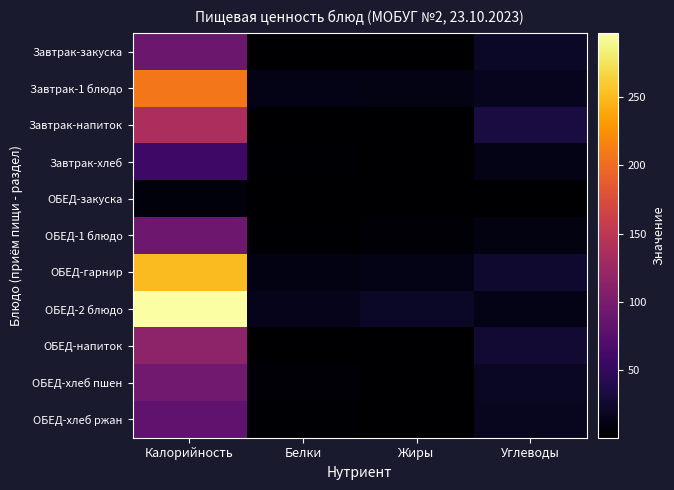

Rank the series by their maximum value, from highest to lowest.

ОБЕД-2 блюдо, ОБЕД-гарнир, Завтрак-1 блюдо, Завтрак-напиток, ОБЕД-напиток, ОБЕД-хлеб пшен, ОБЕД-1 блюдо, Завтрак-закуска, ОБЕД-хлеб ржан, Завтрак-хлеб, ОБЕД-закуска